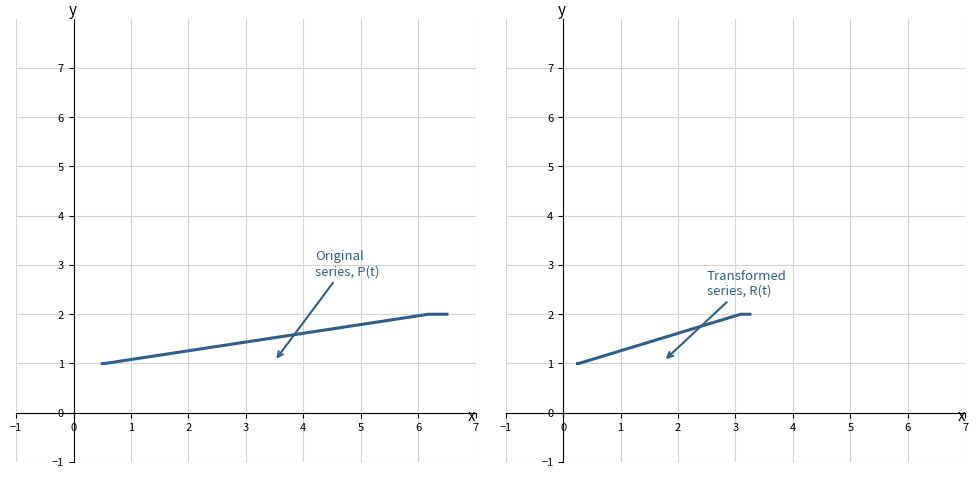

The chart shows a value of 3 at 9. True or false?

False